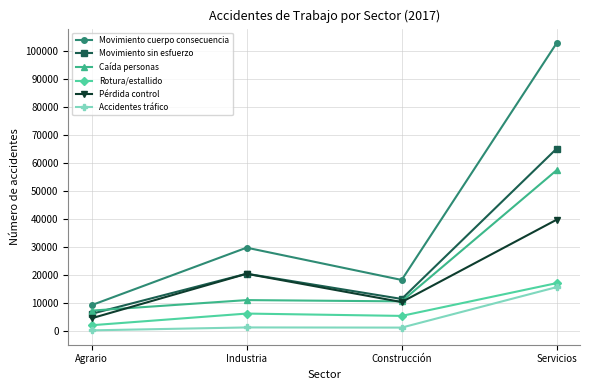

The Caída personas series shows 18795 at Industria. True or false?

False